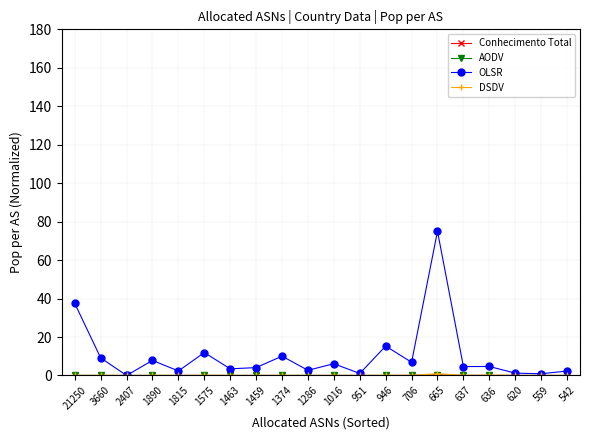

Reading left to right, list all the values displayed in this chart.

Conhecimento Total: 21250=0.0	3660=0.0	2407=0.0	1890=0.0	1815=0.0	1575=0.0	1463=0.0	1459=0.0	1374=0.0	1286=0.0	1016=0.0	951=0.0	946=0.0	706=0.0	665=0.3	637=0.0	636=0.1	620=0.0	559=0.0	542=0.0
AODV: 21250=0.0	3660=0.0	2407=0.0	1890=0.0	1815=0.0	1575=0.0	1463=0.0	1459=0.0	1374=0.0	1286=0.0	1016=0.0	951=0.0	946=0.0	706=0.0	665=0.1	637=0.0	636=0.0	620=0.0	559=0.0	542=0.0
OLSR: 21250=37.5	3660=9.2	2407=0.0	1890=7.8	1815=2.3	1575=11.9	1463=3.5	1459=4.1	1374=10.0	1286=2.7	1016=6.1	951=1.0	946=15.3	706=6.9	665=75.0	637=4.6	636=4.7	620=1.2	559=0.9	542=2.3
DSDV: 21250=0.0	3660=0.0	2407=0.0	1890=0.0	1815=0.0	1575=0.0	1463=0.0	1459=0.0	1374=0.0	1286=0.0	1016=0.0	951=0.0	946=0.0	706=0.0	665=0.9	637=0.0	636=0.1	620=0.0	559=0.0	542=0.0